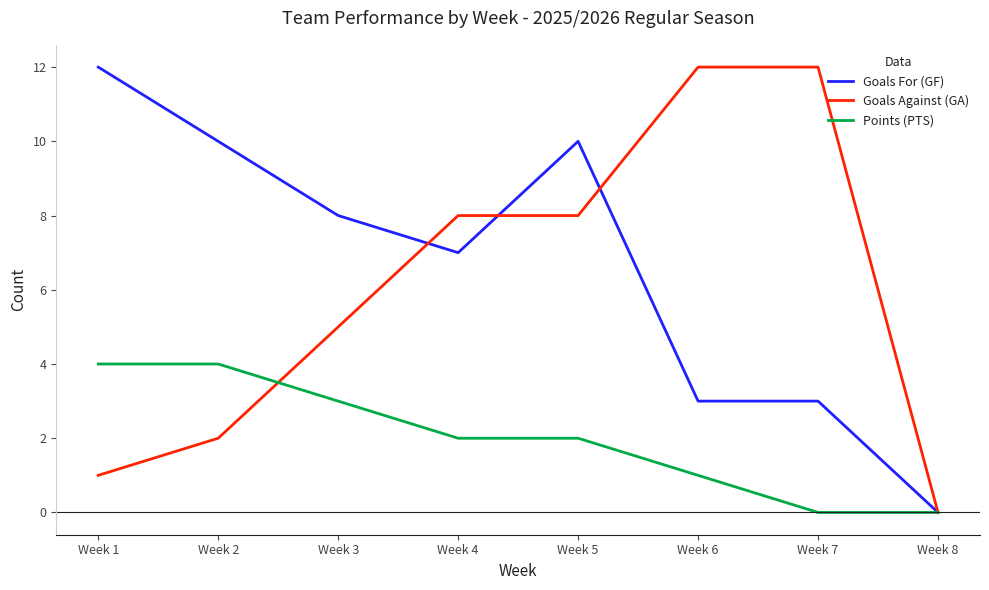

What is the spread (max minus min) of values at Week 5?

8